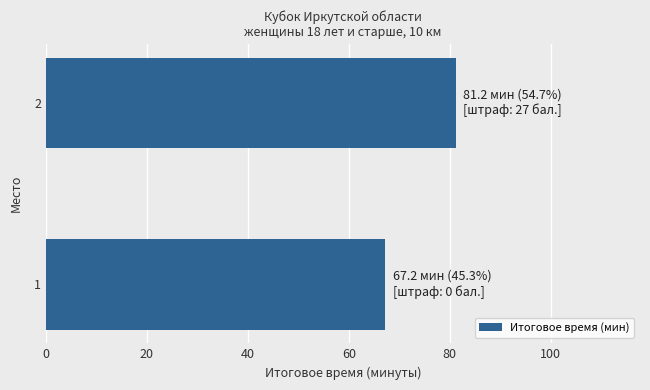

Approximately how many times larger is the value at 2 compared to 1?

1.2